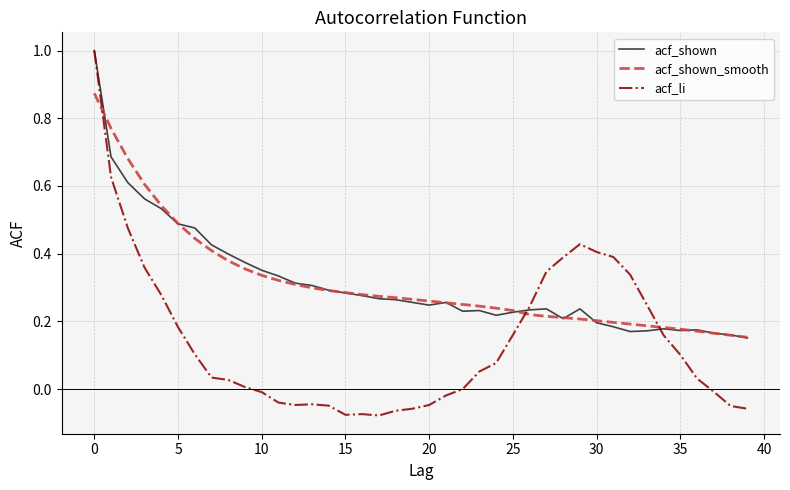

Which series has the largest range (max minus min)?

acf_li